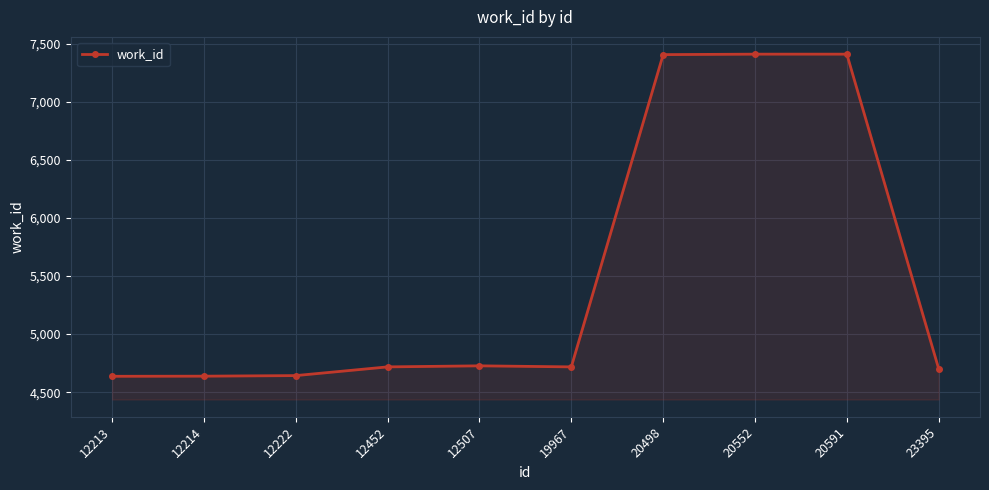

What is the maximum value shown in the chart?

7411